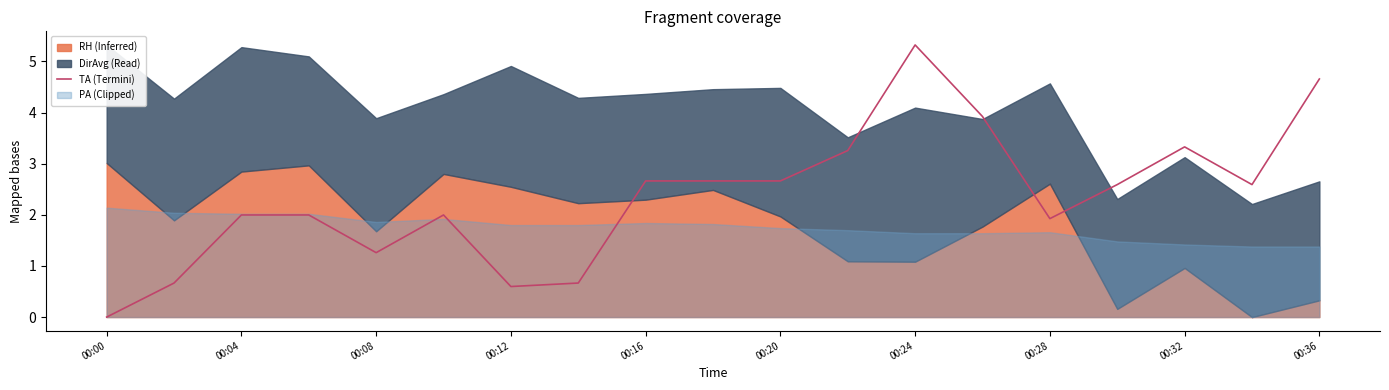

Is it true that TA (Termini) equals 1.3 at 00:08?

True